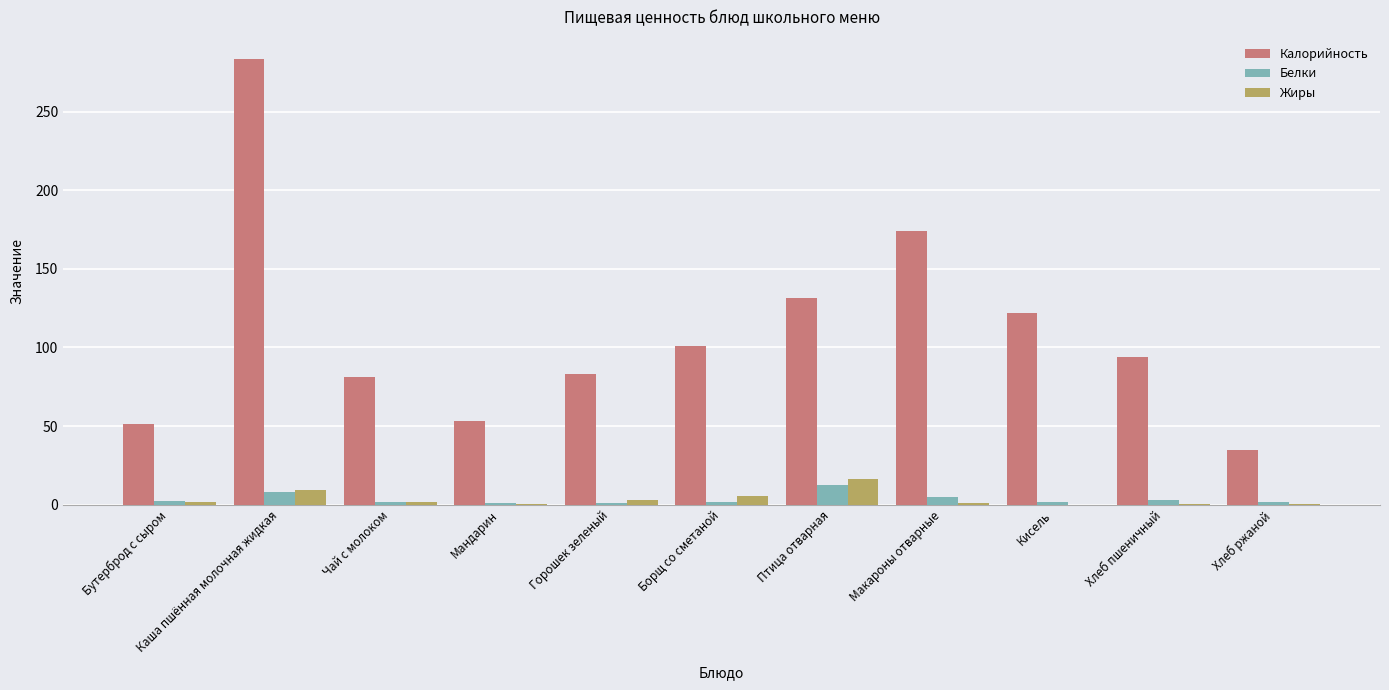

Which series has the widest spread of values?

Калорийность